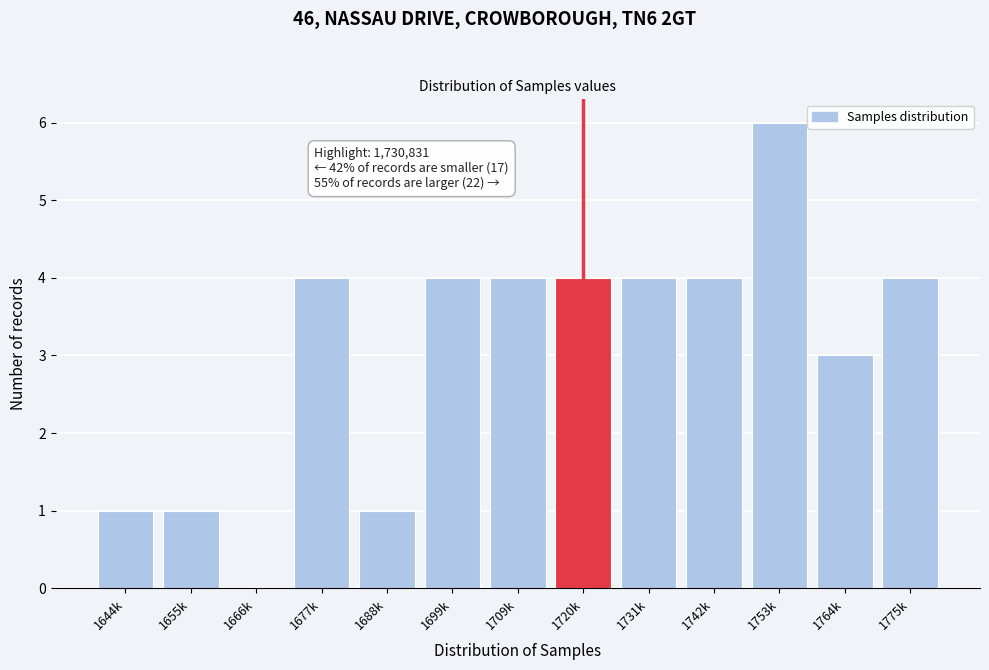

Reading left to right, transcribe all the data shown in this chart.

1644k=1	1655k=1	1666k=0	1677k=4	1688k=1	1699k=4	1709k=4	1720k=4	1731k=4	1742k=4	1753k=6	1764k=3	1775k=4